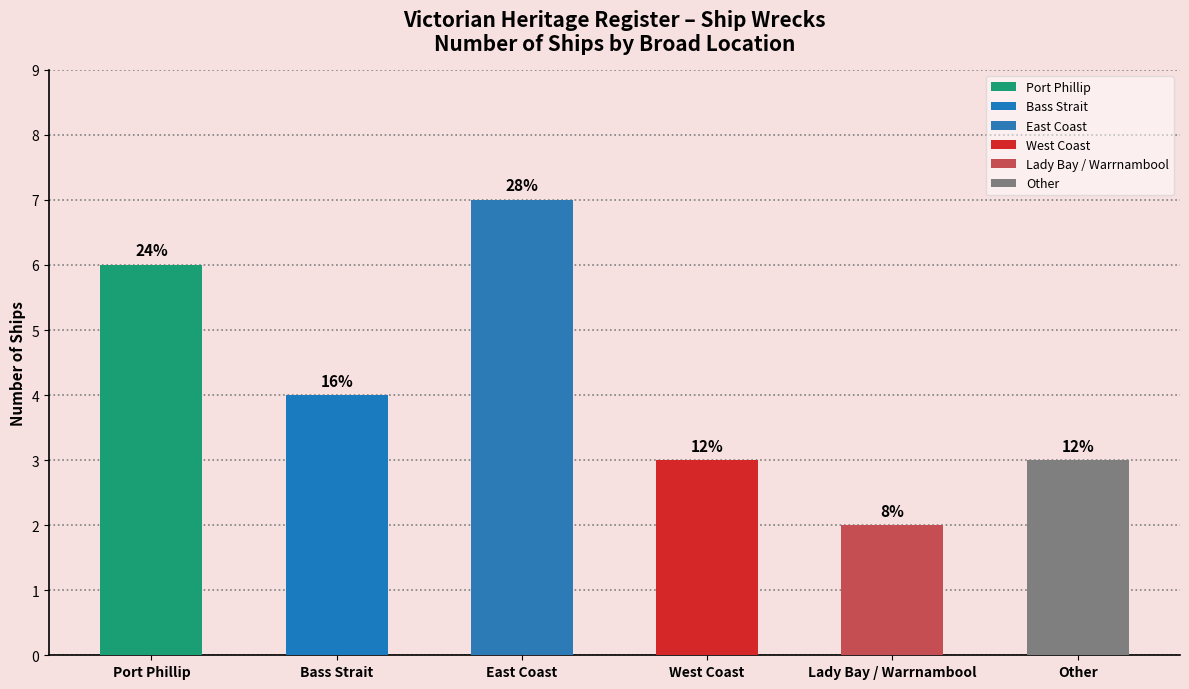

Which label corresponds to the smallest value in the chart?

Lady Bay / Warrnambool